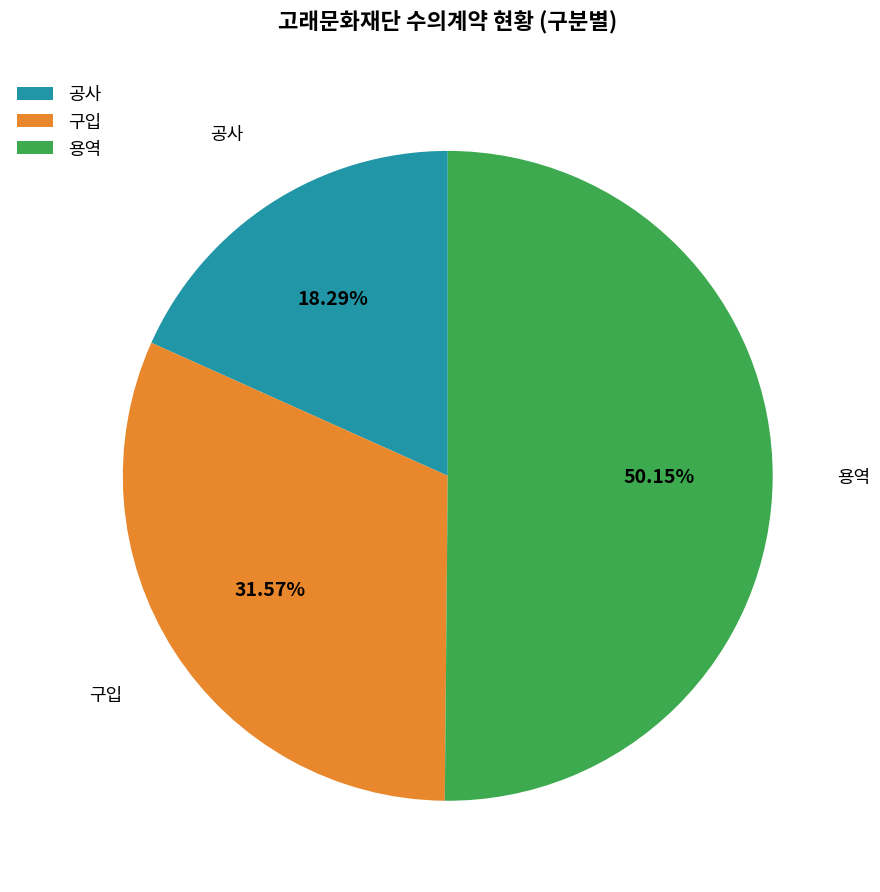

How many slices are in this pie chart?

3